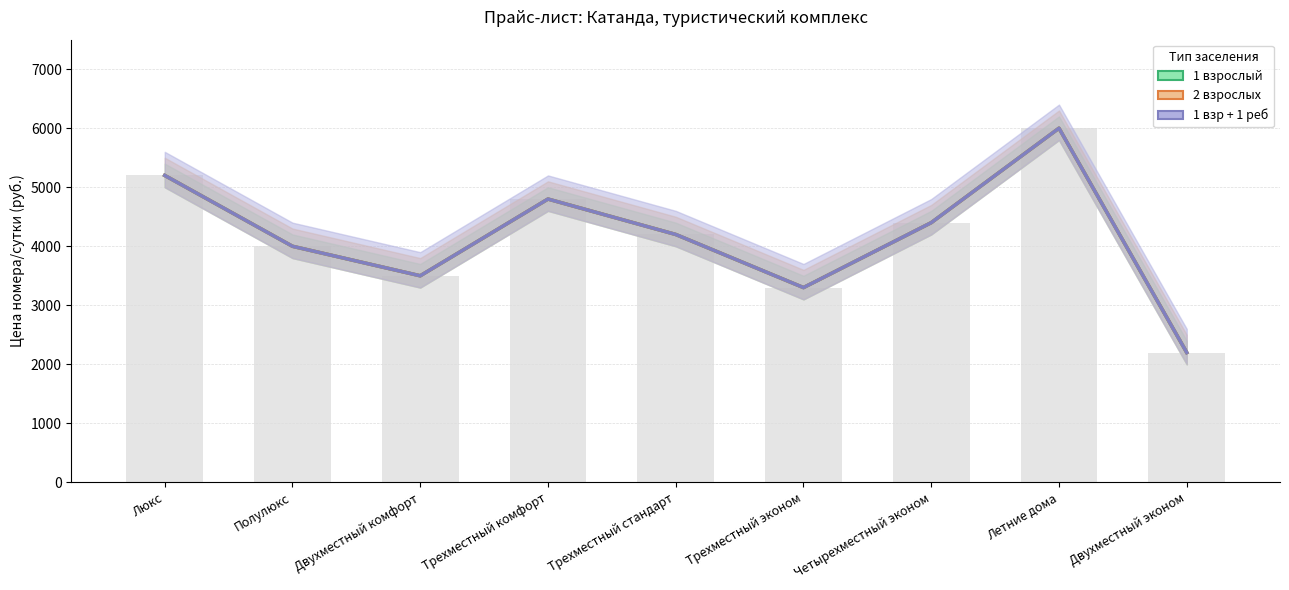

How many groups of bars are there?

9